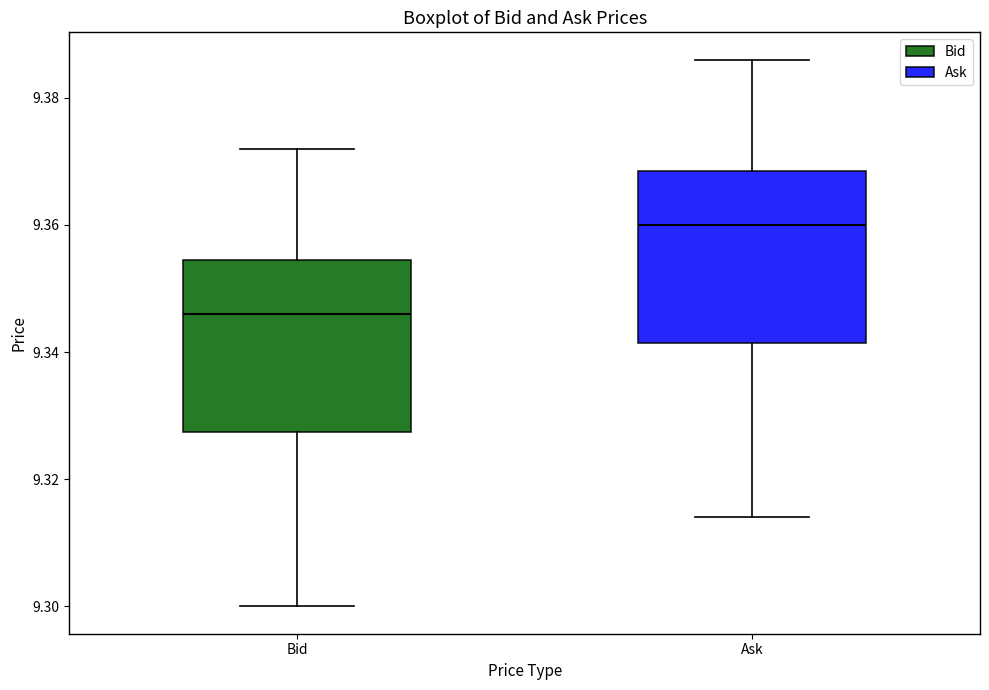

Reading left to right, read every box against the y-axis: the position of its median line, the range the box covers, and the ends of its whiskers. The values are not printed on the chart, so give them approximately, as read against the axis.

Bid: median 9.346, box 9.328 to 9.354, whiskers 9.300 to 9.372
Ask: median 9.360, box 9.342 to 9.368, whiskers 9.314 to 9.386